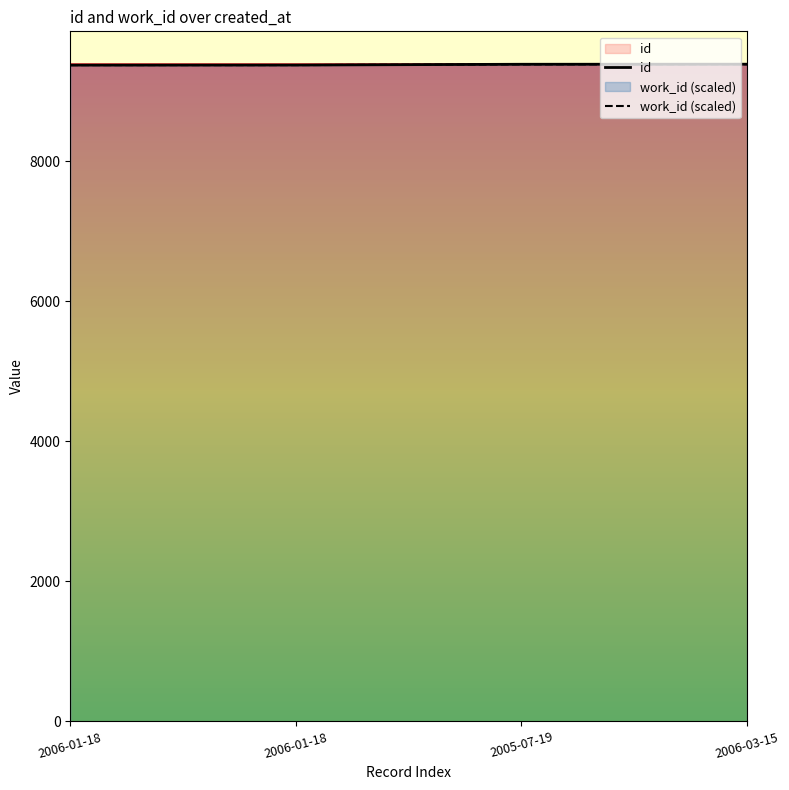

Where does the id series first go above 9388?

2006-03-15